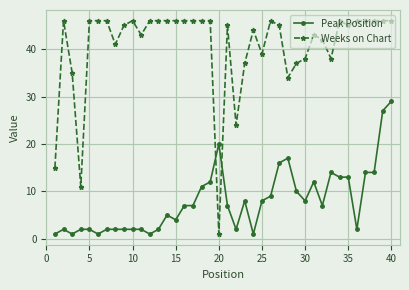

Rank the series by their average value, from highest to lowest.

Weeks on Chart, Peak Position